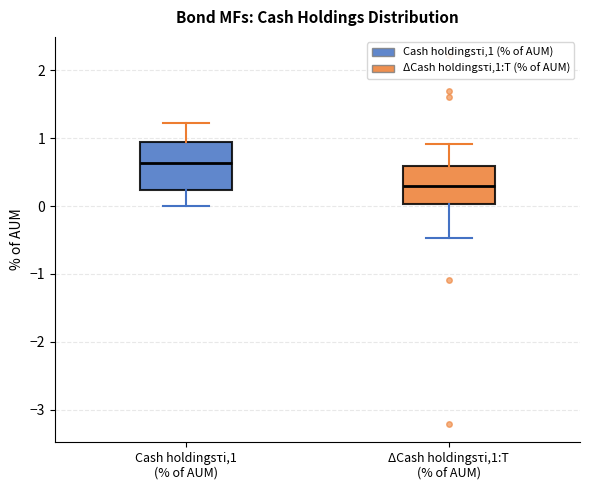

Comparing the boxes themselves (not the whiskers), which one is the tallest?

Cash holdingsτi,1 (% of AUM)